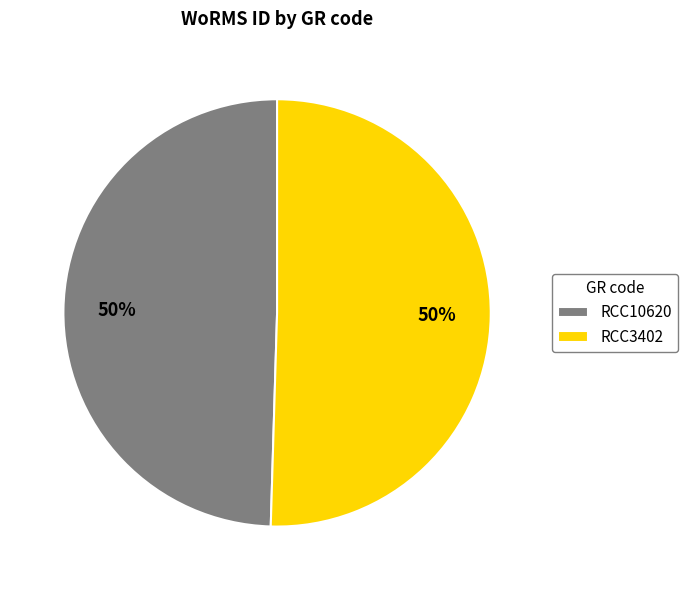

To the nearest percent, what is the combined percentage of RCC3402 and RCC10620?

100%